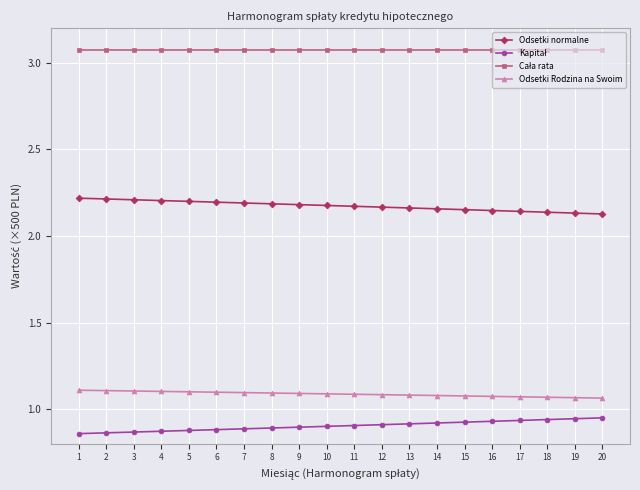

The Odsetki normalne series shows 3.3 at 12. True or false?

False